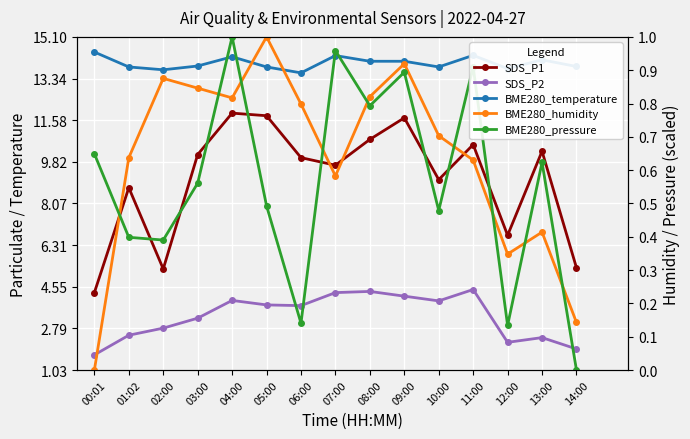

Which label corresponds to the smallest value in the chart?

00:01